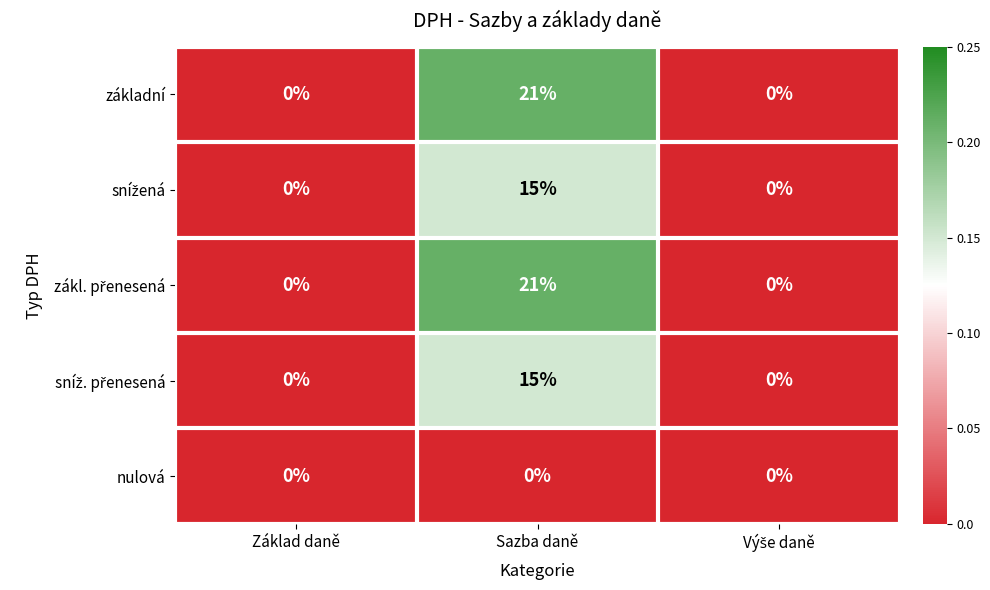

At which category is the sum across all series the highest?

Sazba daně